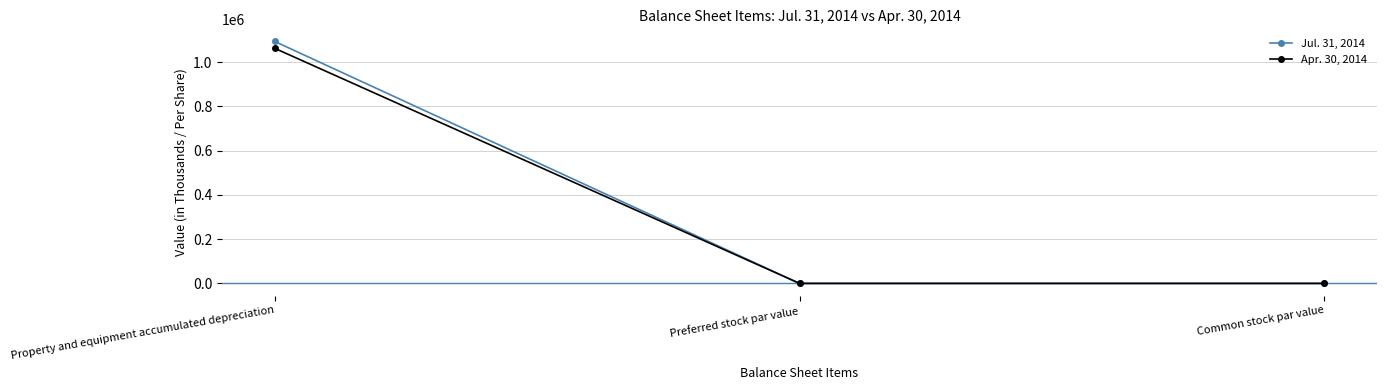

Which series changed the most between Property and equipment accumulated depreciation and Common stock par value?

Jul. 31, 2014